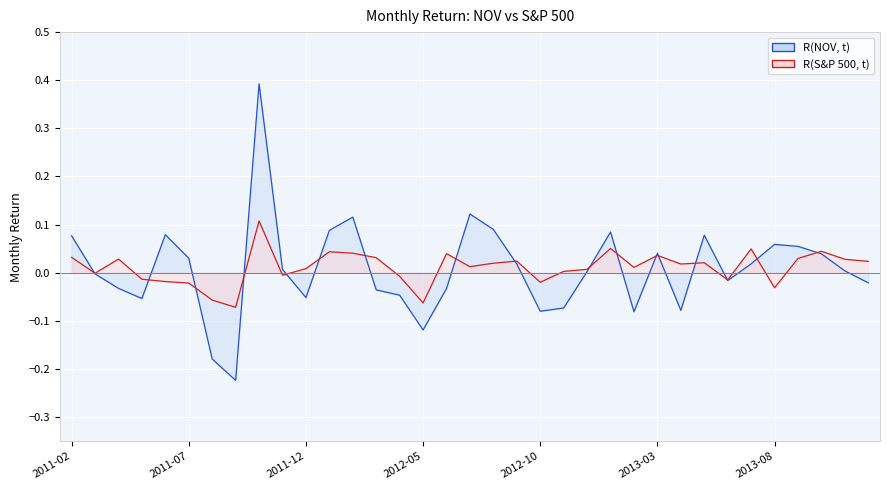

At which category is the sum across all series the highest?

2011-10